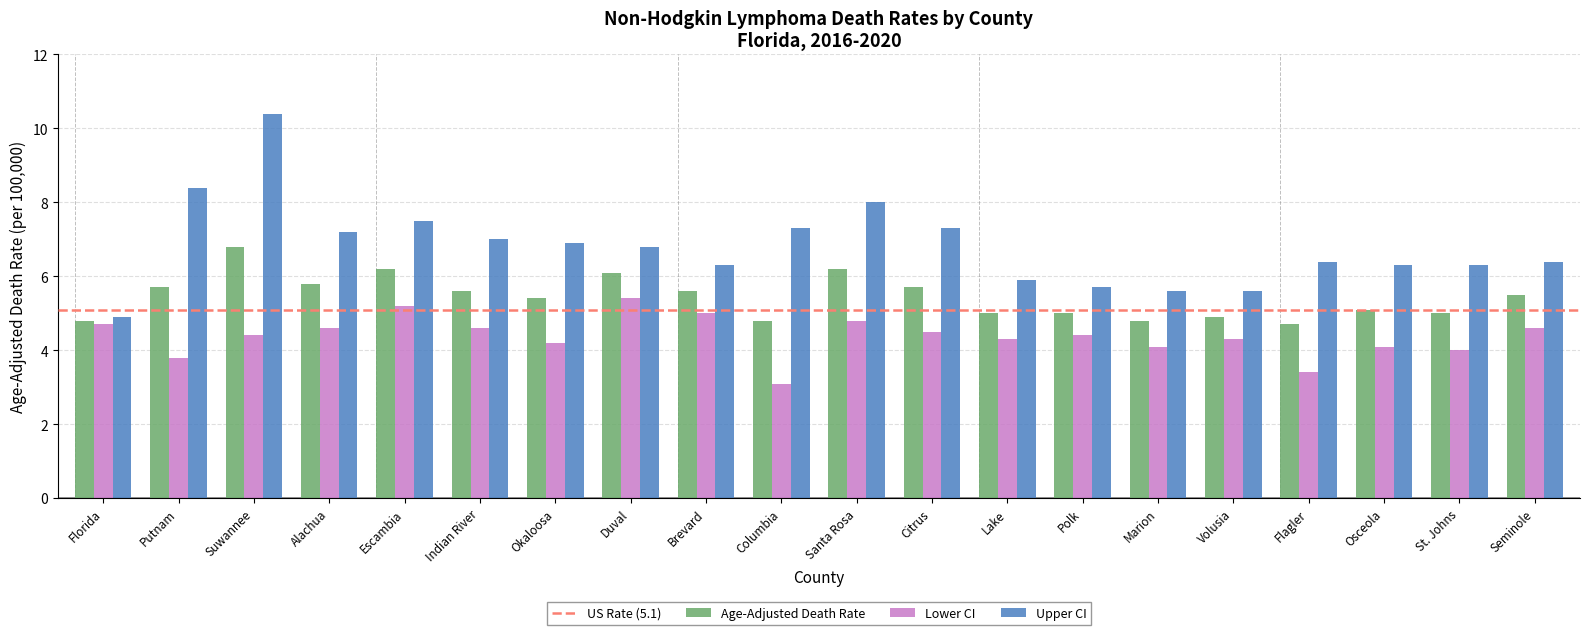

Which category has the highest value in the Age-Adjusted Death Rate series?

Suwannee